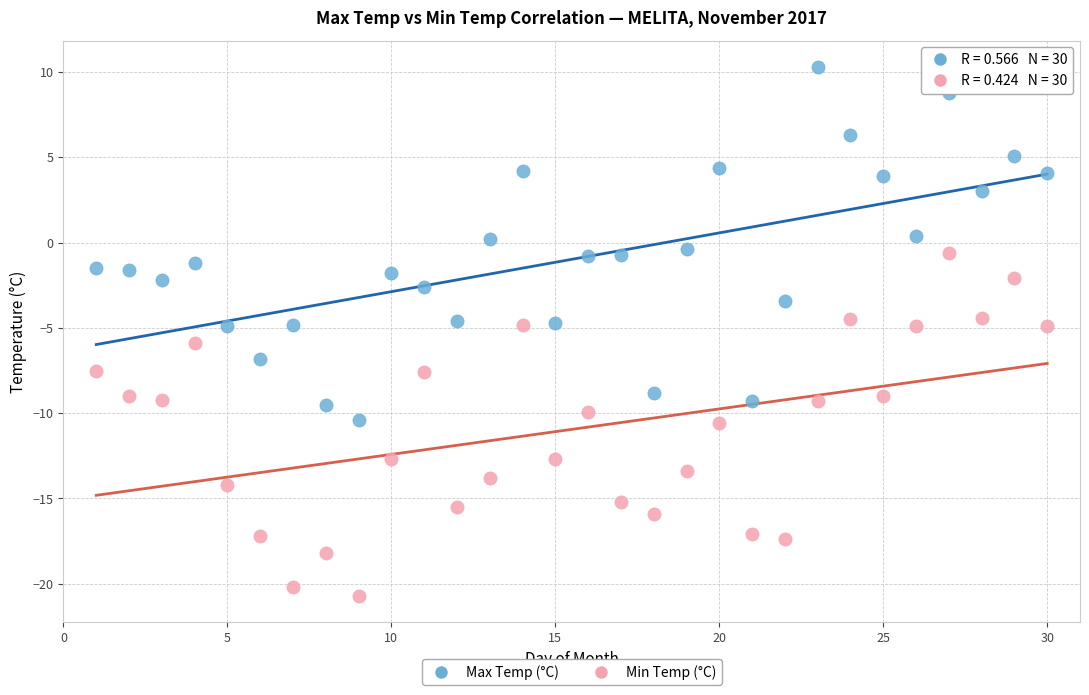

Which series has the widest spread of Y values?

Max Temp (°C)